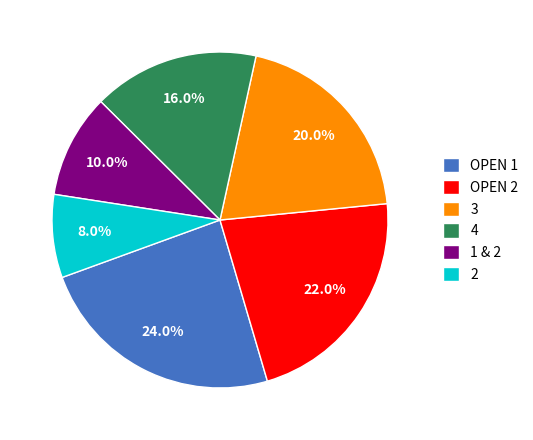

Approximately how many times larger is the value at 4 compared to 2?

2.0